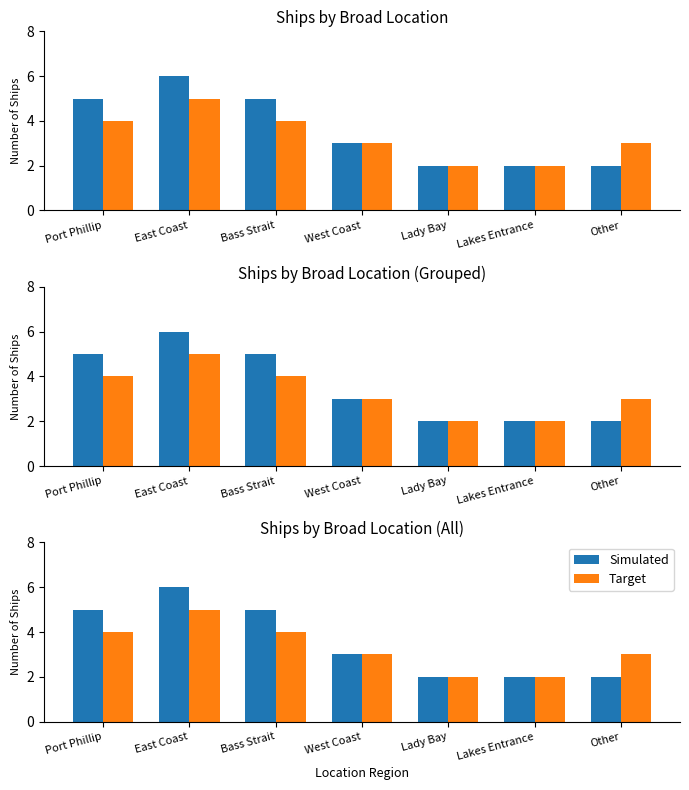

How many groups of bars are there?

7